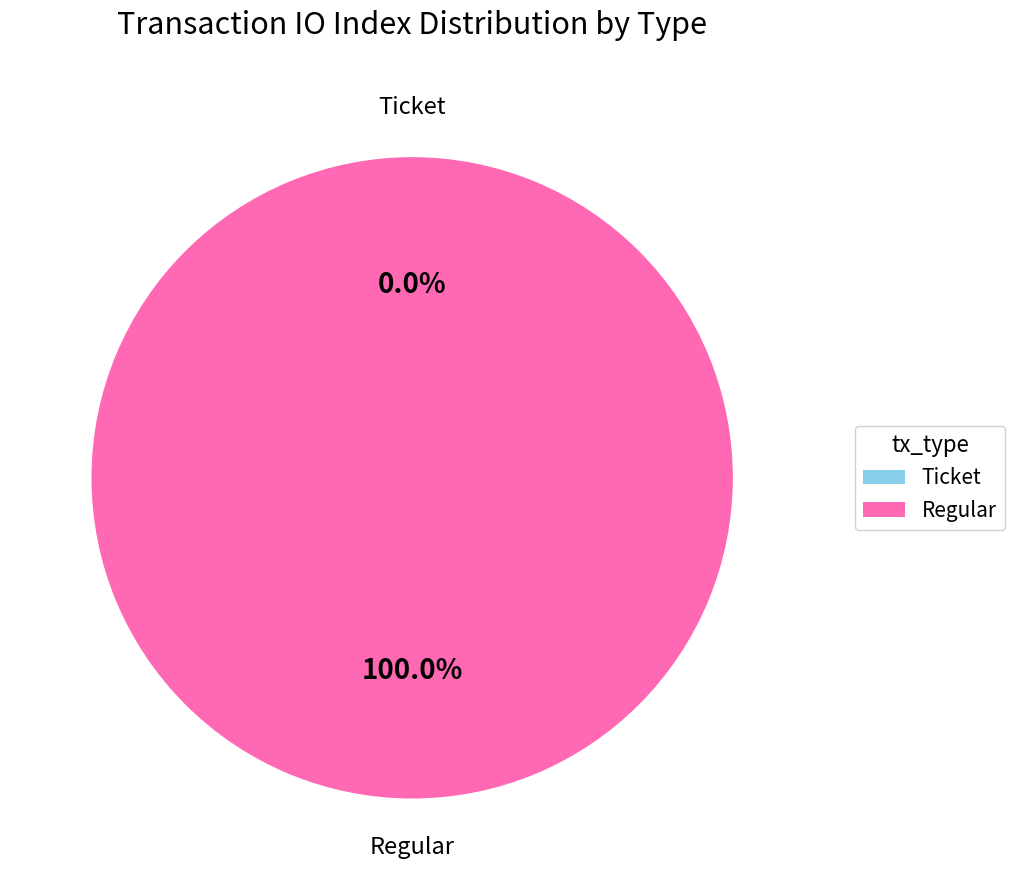

Count the number of slices in the pie.

2